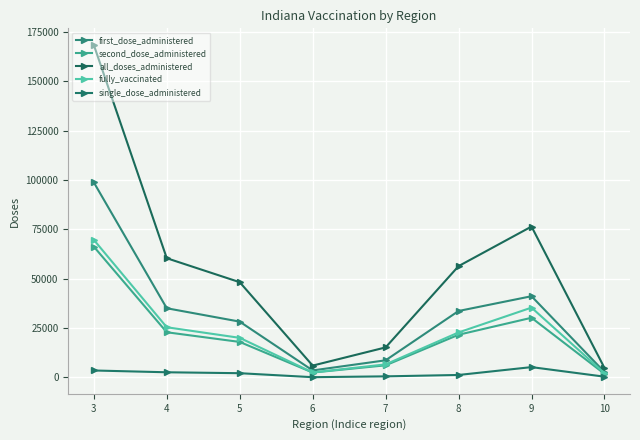

Count the number of data series in this chart.

5